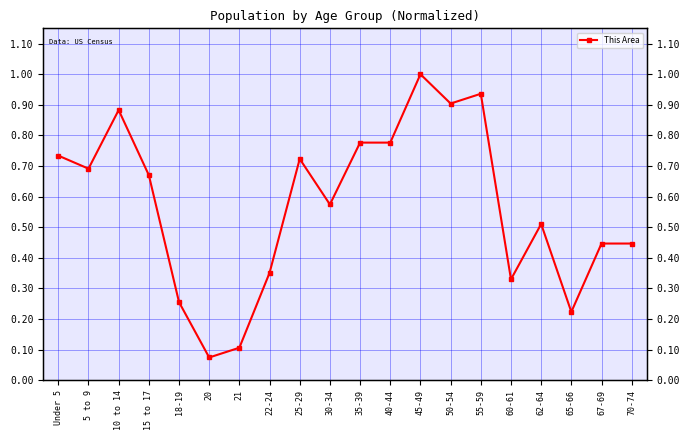

True or false: there are more than 2 points higher than both neighbors.

True